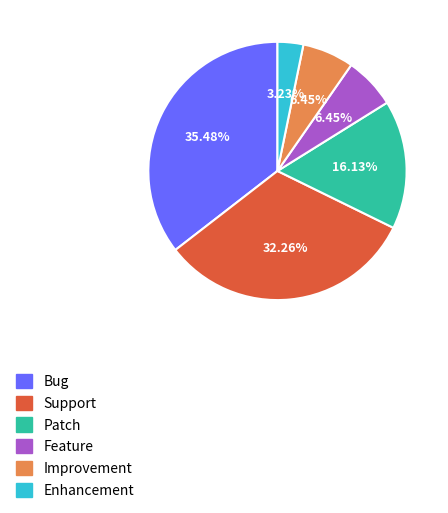

Approximately how many times larger is the value at Patch compared to Enhancement?

5.0